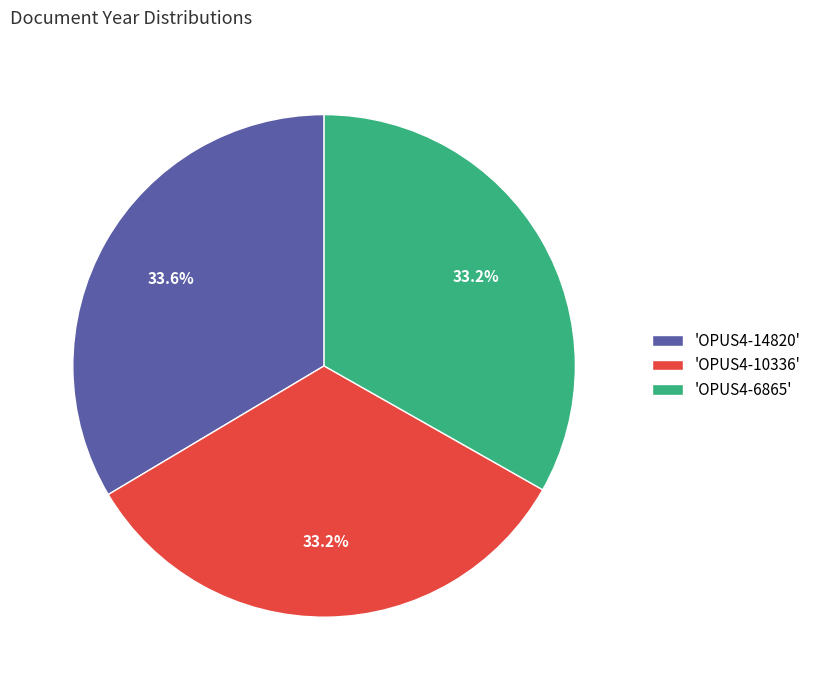

Is there a majority slice in this chart?

No